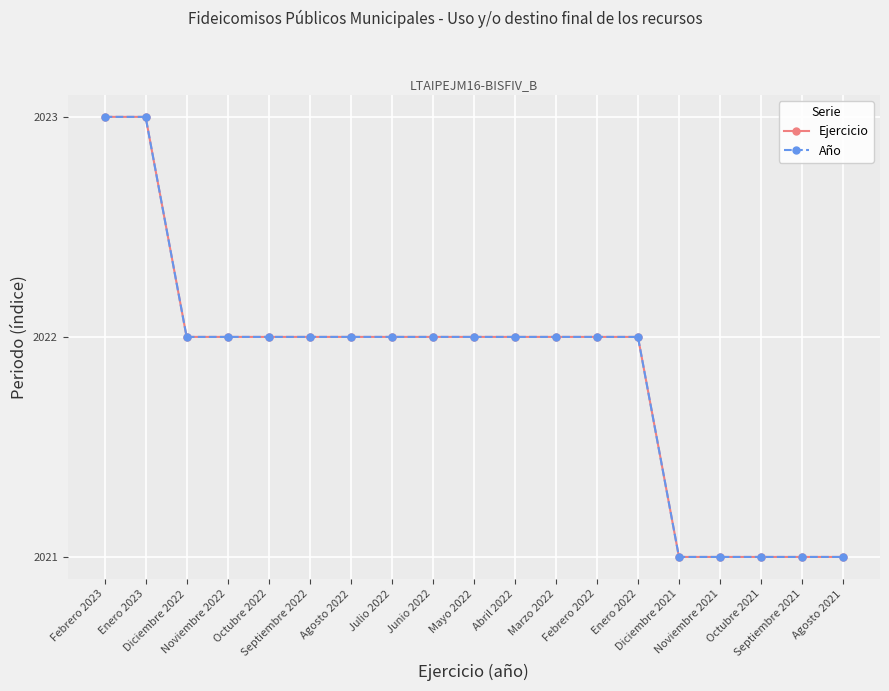

What is the label of the 7th point from the right?

Febrero 2022